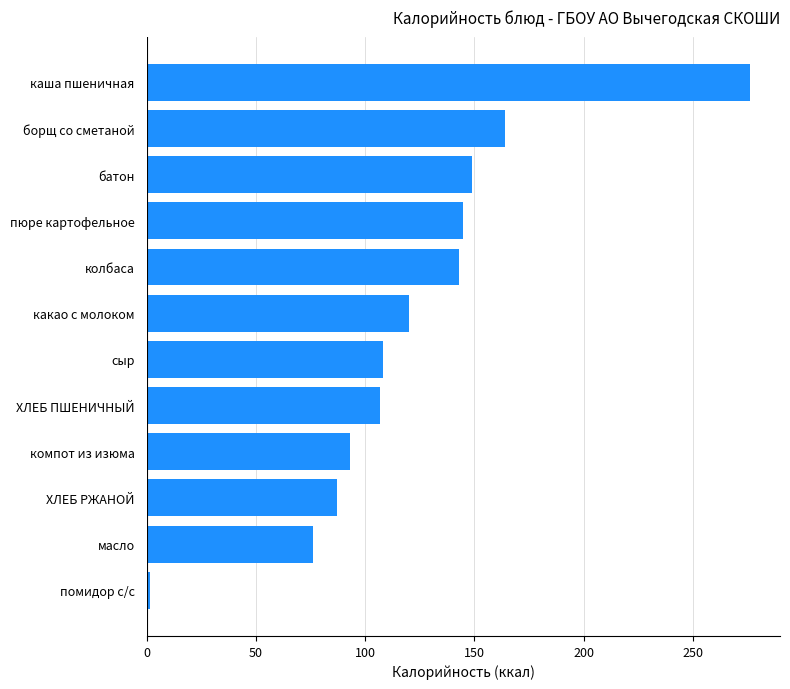

What value does the data have at колбаса?

143.0